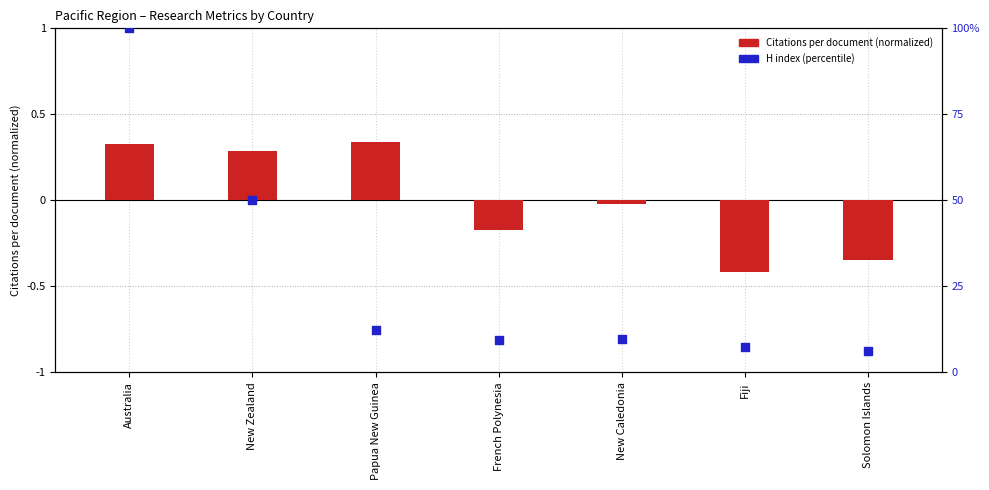

Which series contains the lowest Y value?

Citations per document (normalized)